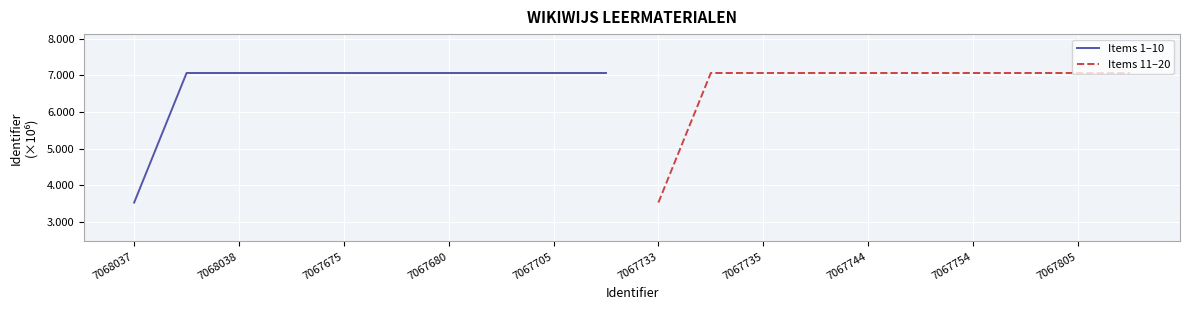

How many data points in Items 1–10 are less than 7?

1